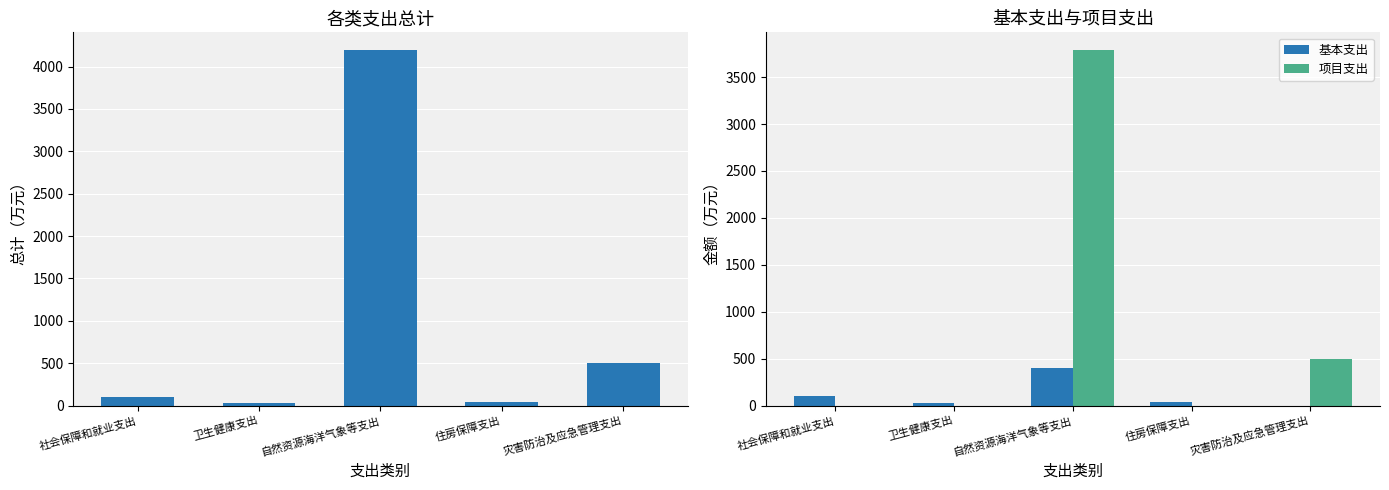

Where is 项目支出 nearest to the value 1894?

灾害防治及应急管理支出